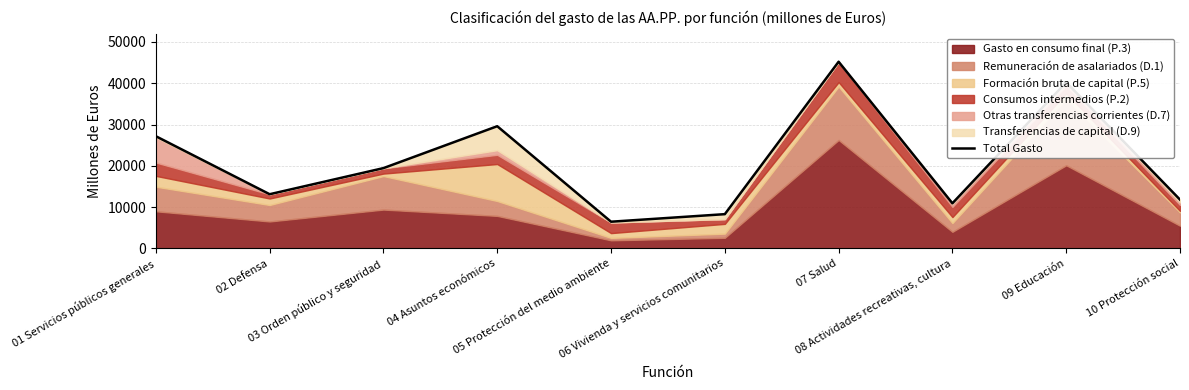

Reading left to right, what are all the values shown in this chart?

01 Servicios públicos generales=27165	02 Defensa=13125	03 Orden público y seguridad=19446	04 Asuntos económicos=29589	05 Protección del medio ambiente=6470	06 Vivienda y servicios comunitarios=8299	07 Salud=45201	08 Actividades recreativas, cultura=10929	09 Educación=40214	10 Protección social=11815